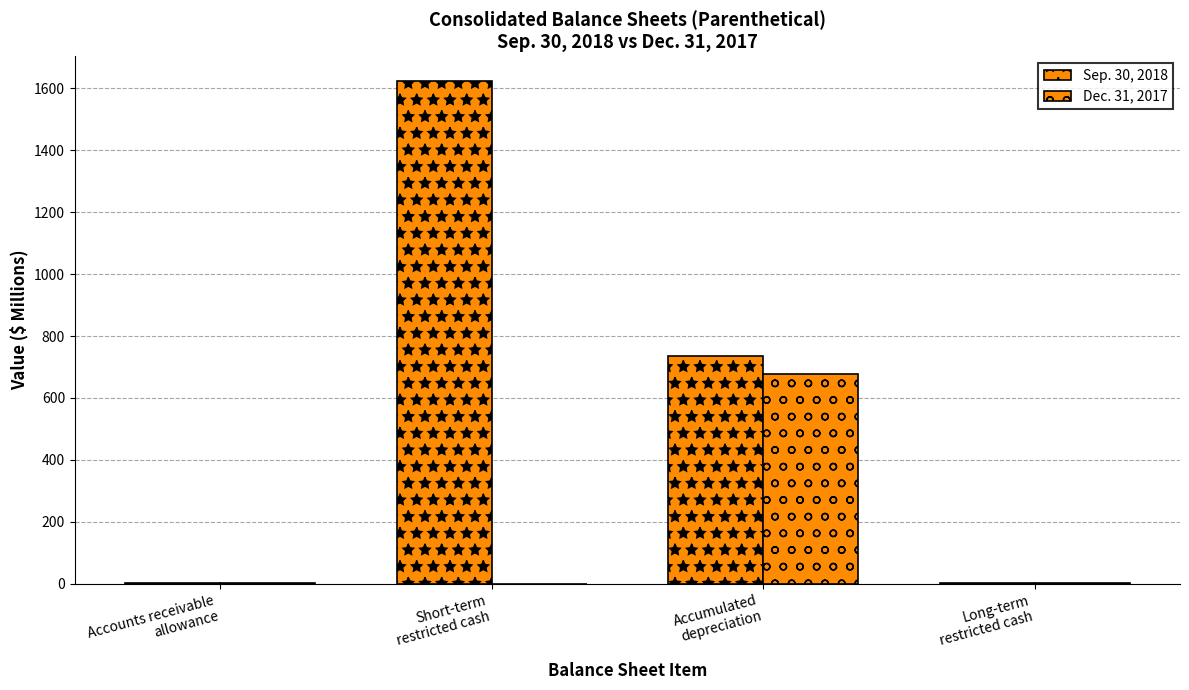

Count the number of categories in the chart.

4